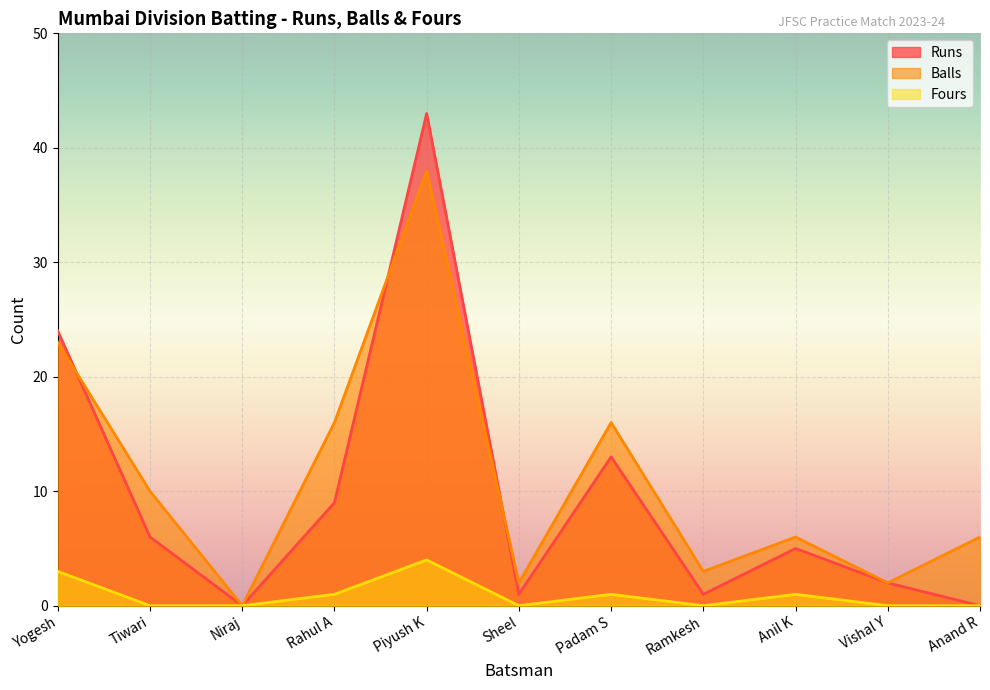

What are all the series names shown in the legend?

Runs, Balls, Fours